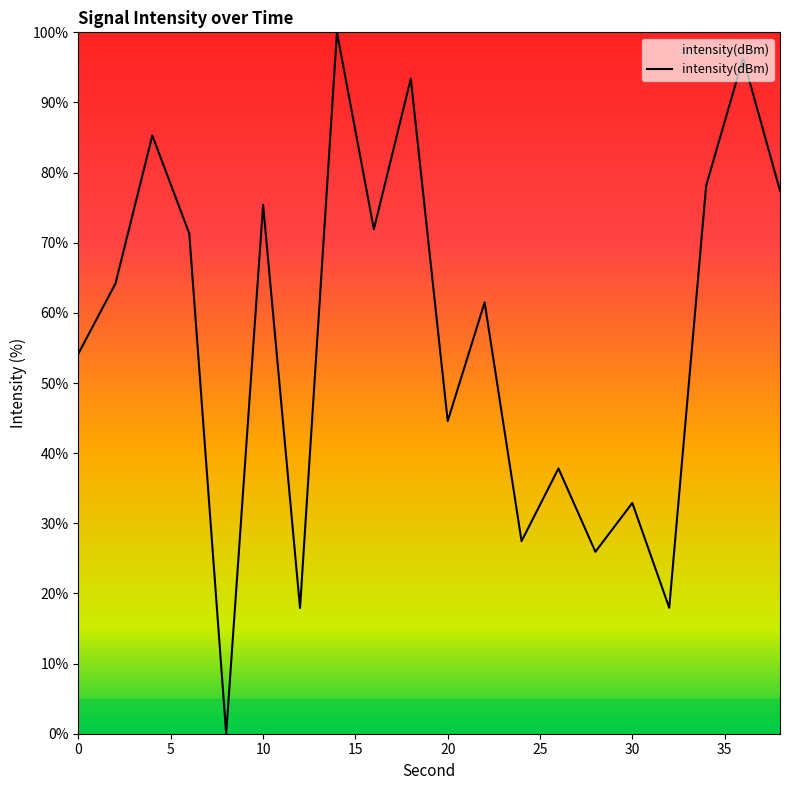

What is the maximum value shown in the chart?

100.0